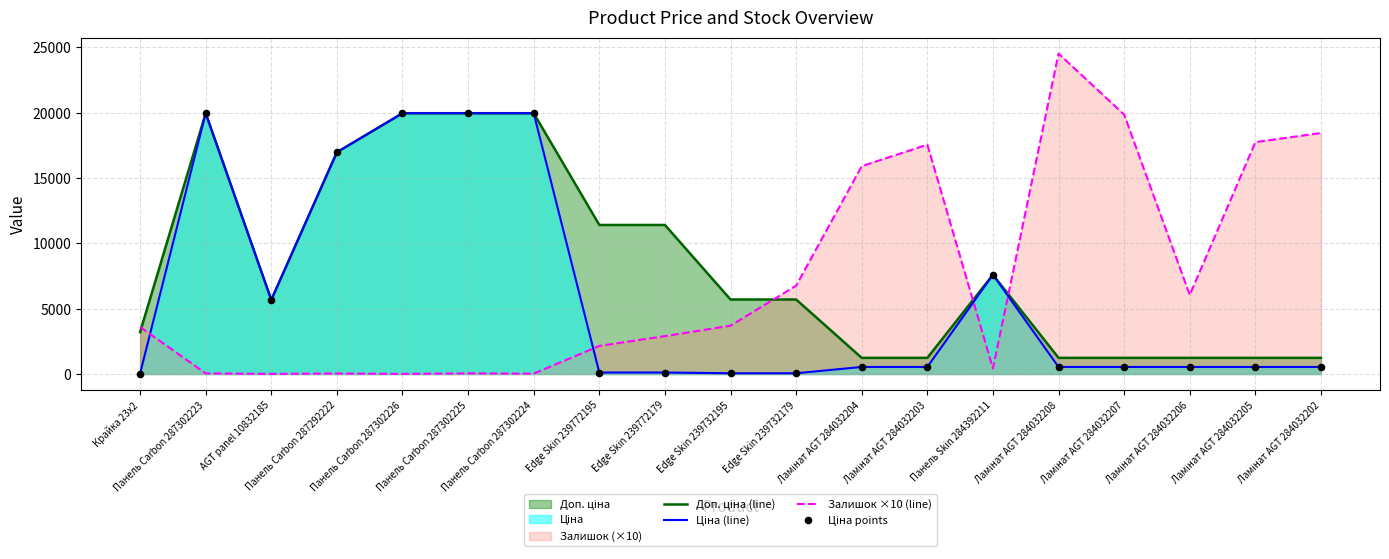

Is the value of Доп. ціна (line) at Панель Skin 284392211 greater than the value of Залишок ×10 (line) at Панель Skin 284392211?

Yes